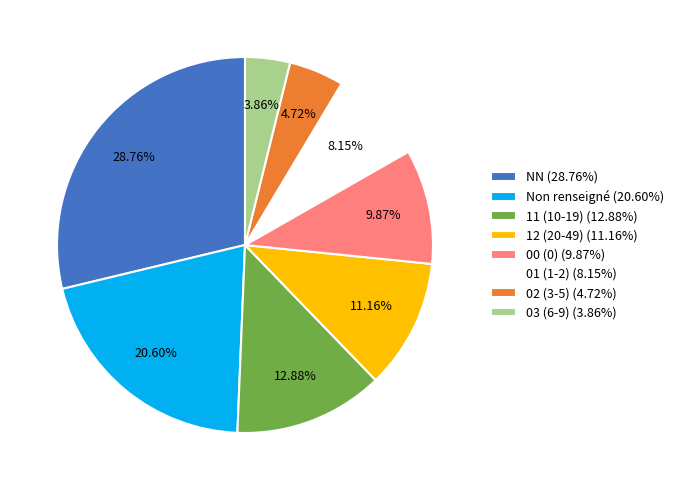

How many slices are in this pie chart?

8